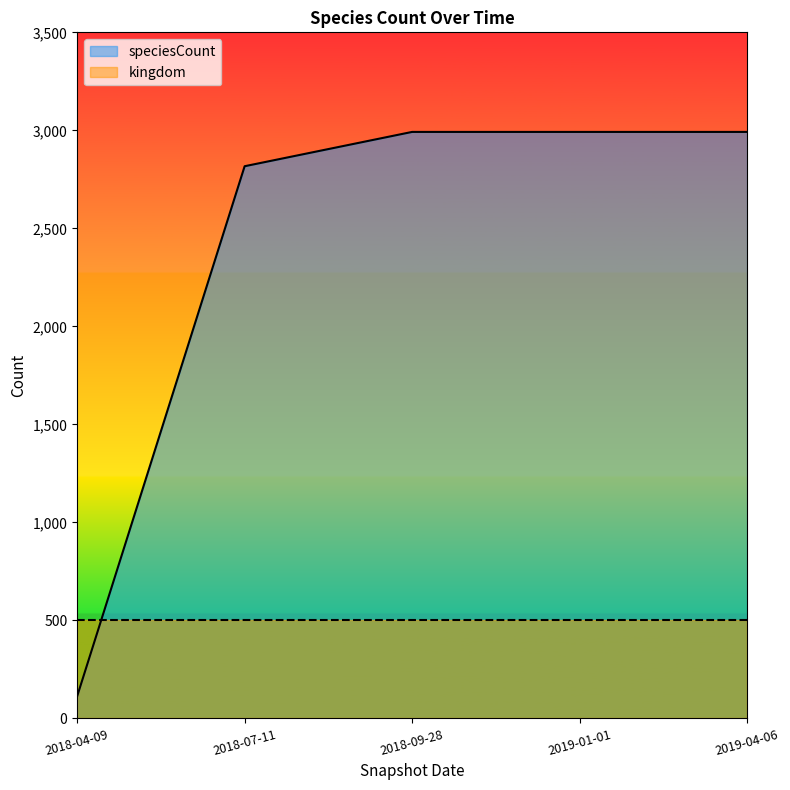

What is the spread (max minus min) of values at 2018-07-11?

2317